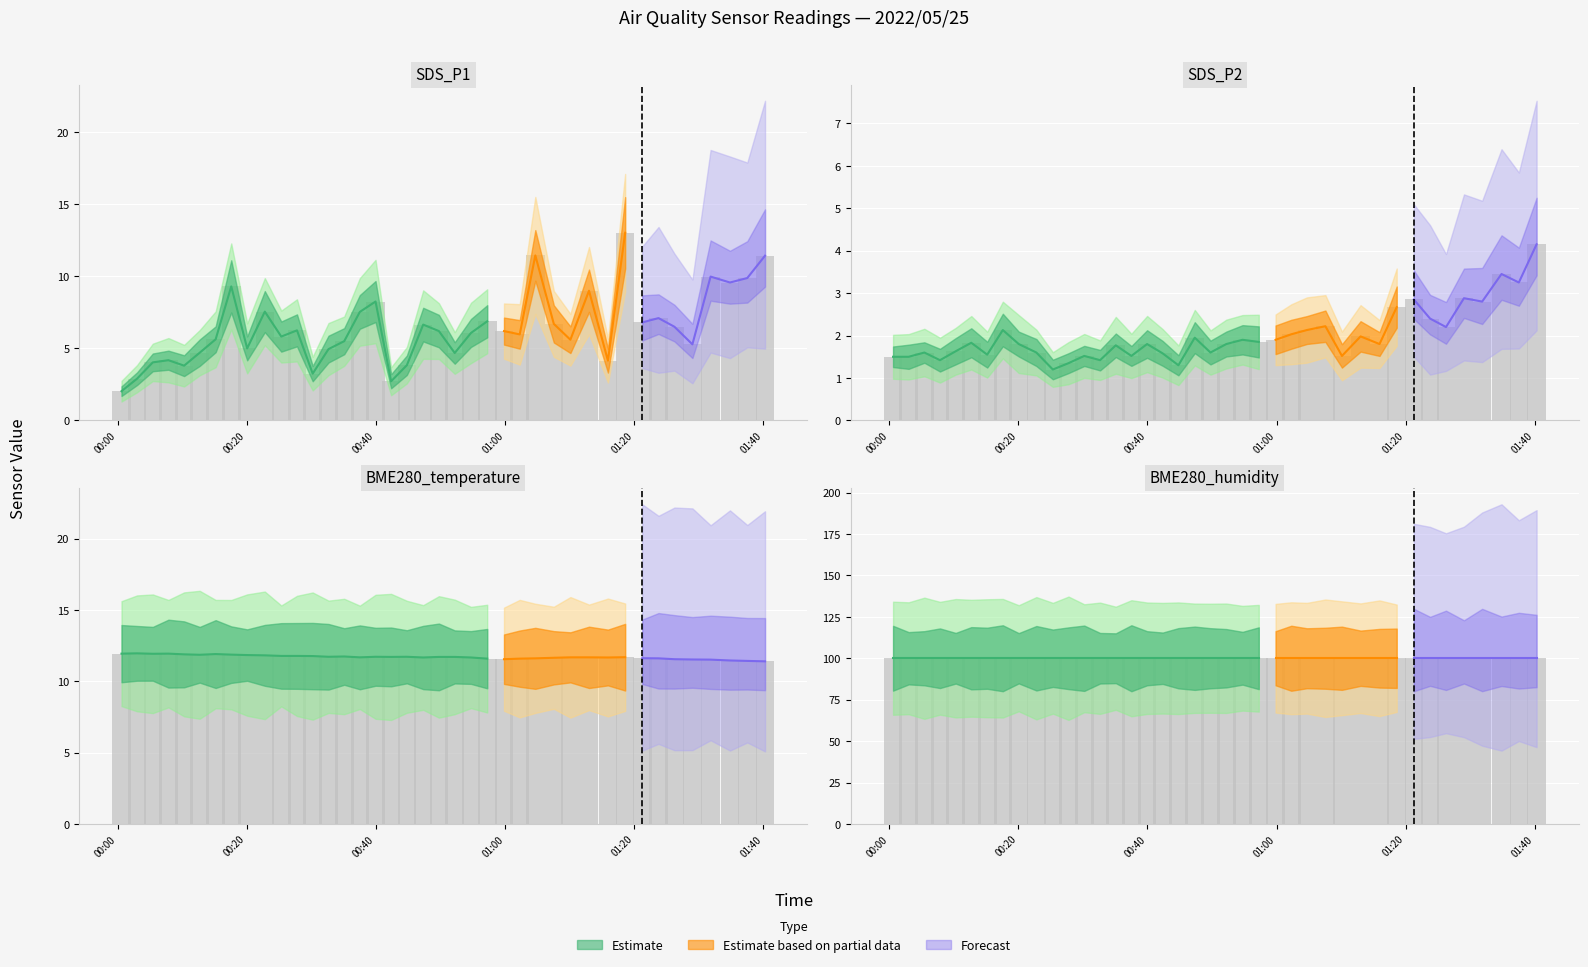

What is the minimum value for BME280_temperature?

11.4